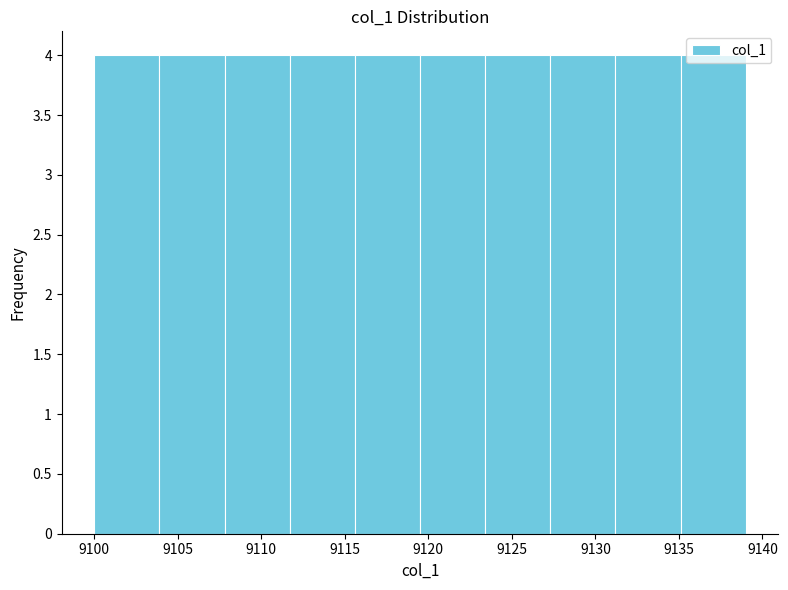

What is the height of the bar covering 9107.8 to 9111.7 on the x-axis? Neither the bar edges nor the heights are printed on the chart, so give them approximately, as read against the axes.

4